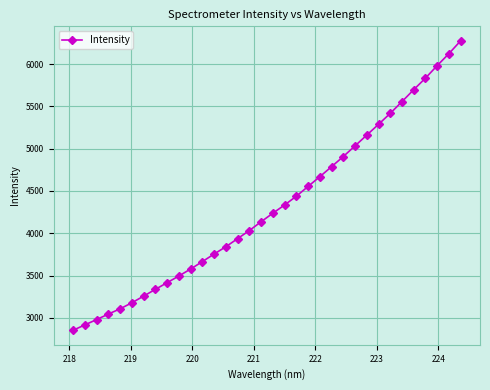

What is the maximum value shown in the chart?

6276.3